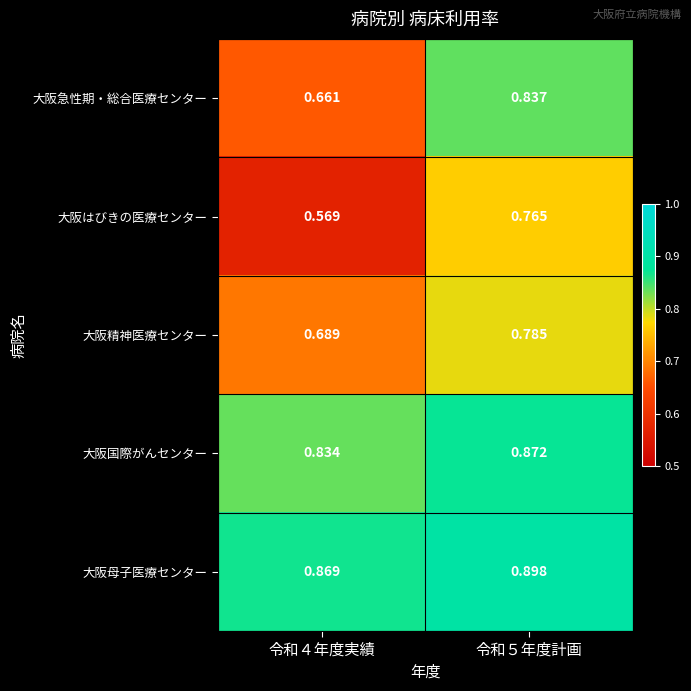

Rank the series at 令和４年度実績 from highest to lowest value.

大阪母子医療センター, 大阪国際がんセンター, 大阪精神医療センター, 大阪急性期・総合医療センター, 大阪はびきの医療センター